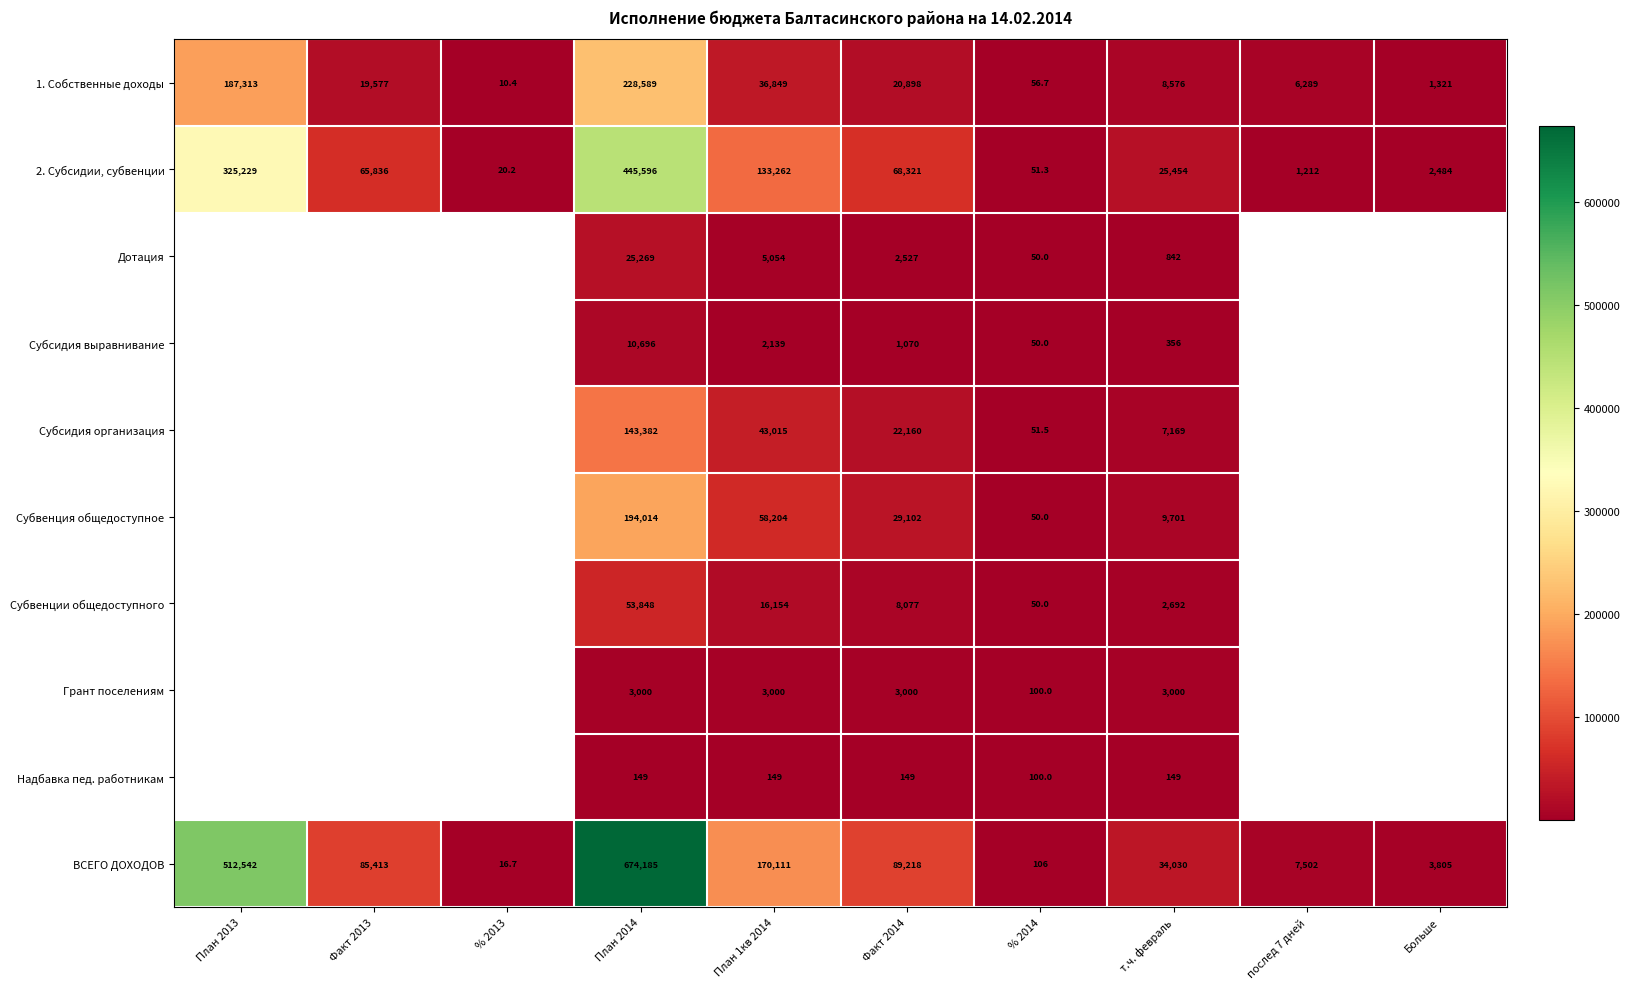

How many data points in ВСЕГО ДОХОДОВ are less than 85413?

5